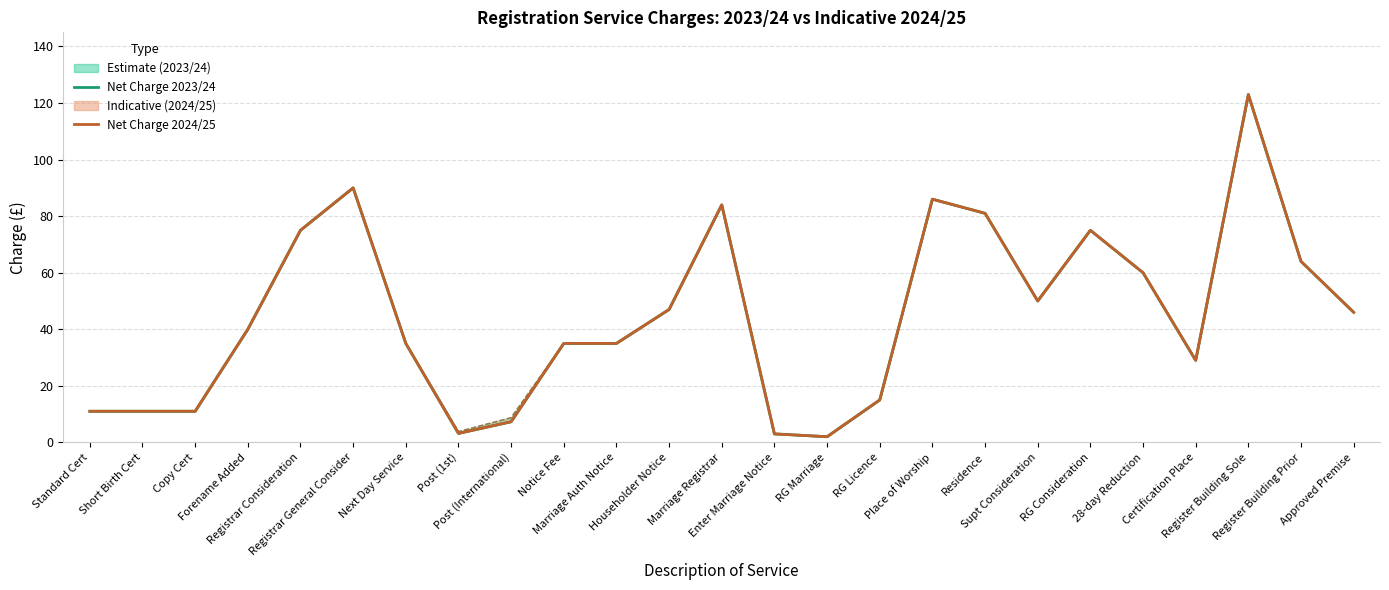

At which label does Gross Charge 2023/24 first exceed 40?

Registrar Consideration